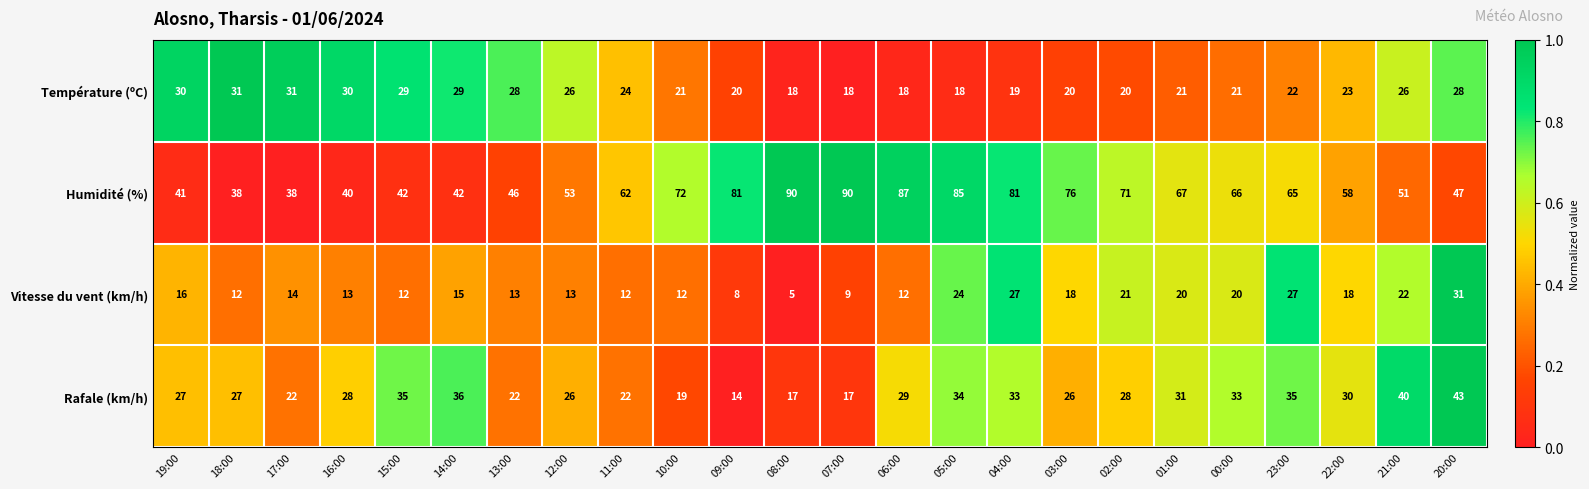

What is the total value across all series at 16:00?

111